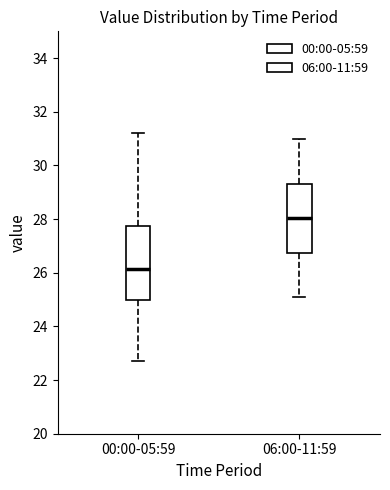

Which box's median line is the highest?

06:00-11:59